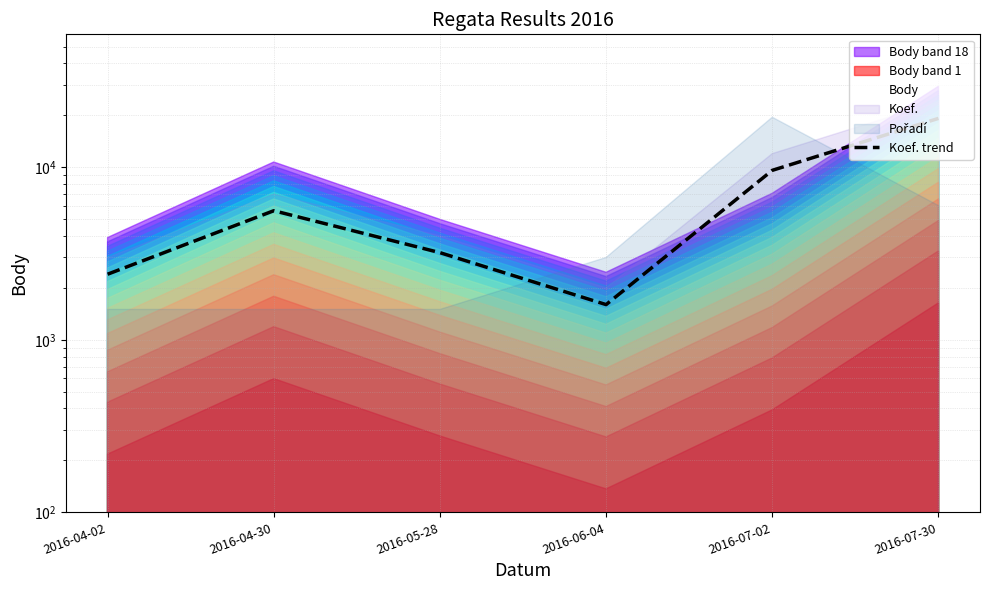

What is the label of the 3rd point from the right?

2016-06-04